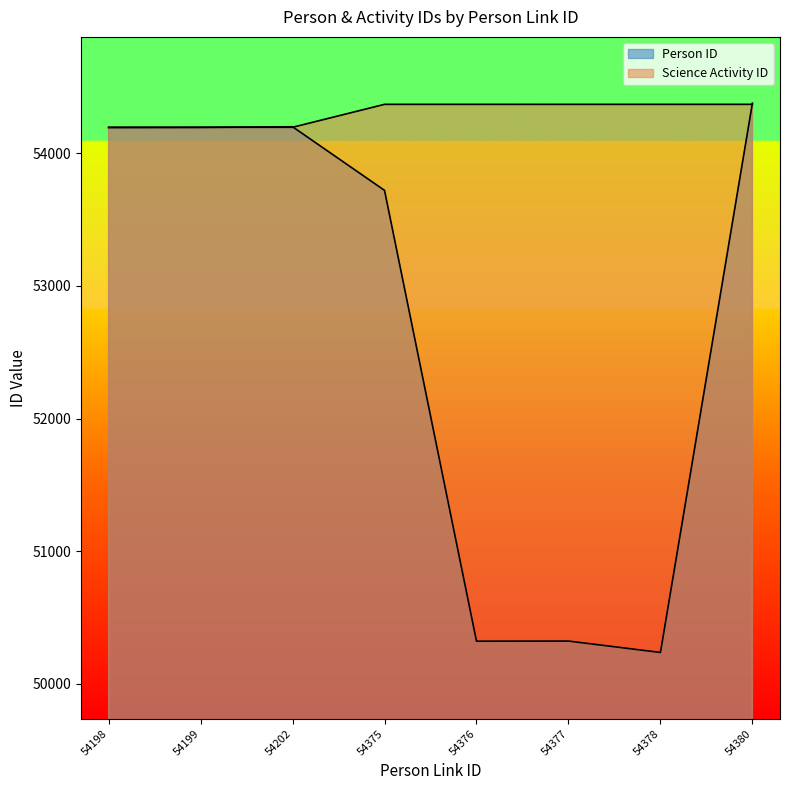

What is the minimum value shown in the chart?

50235